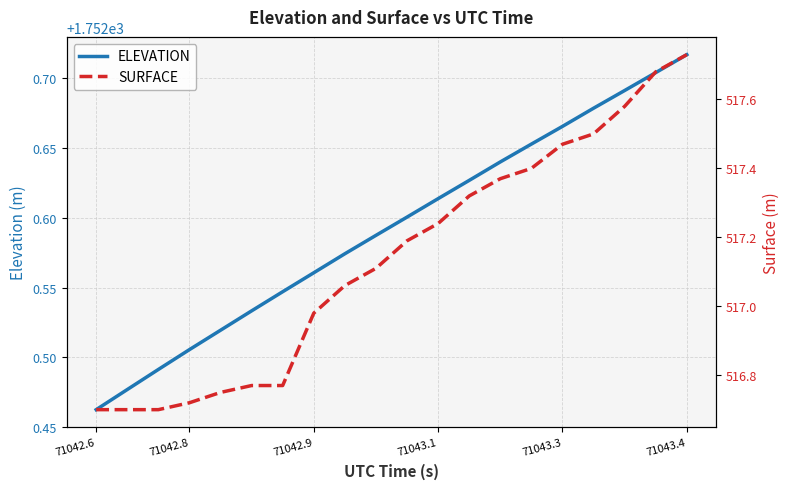

Where is ELEVATION nearest to the value 1752?

71042.6